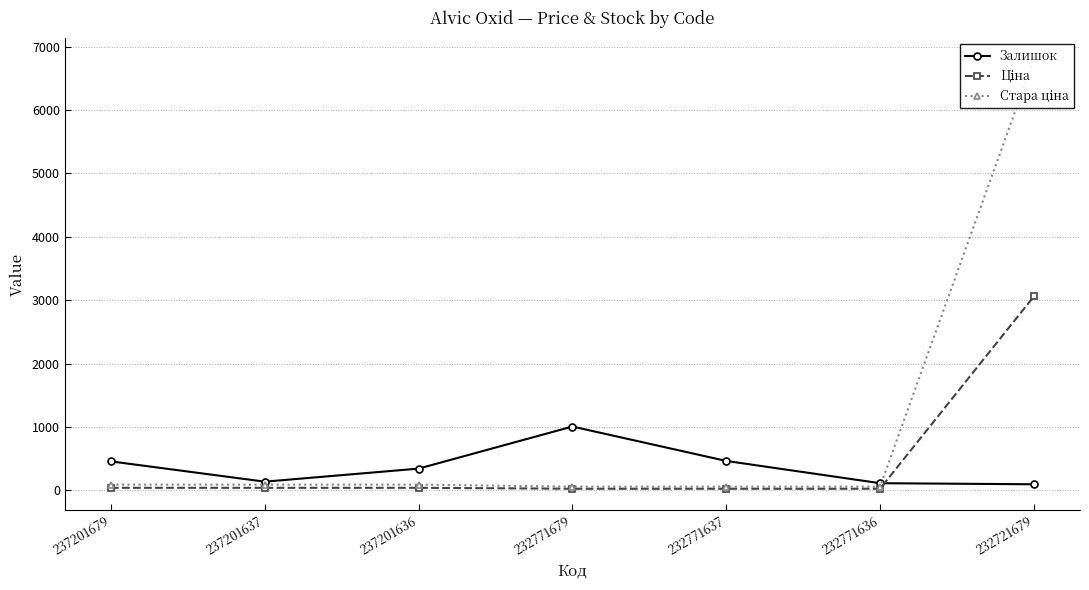

Between 232771636 and 232721679, which series saw the biggest shift?

Стара ціна